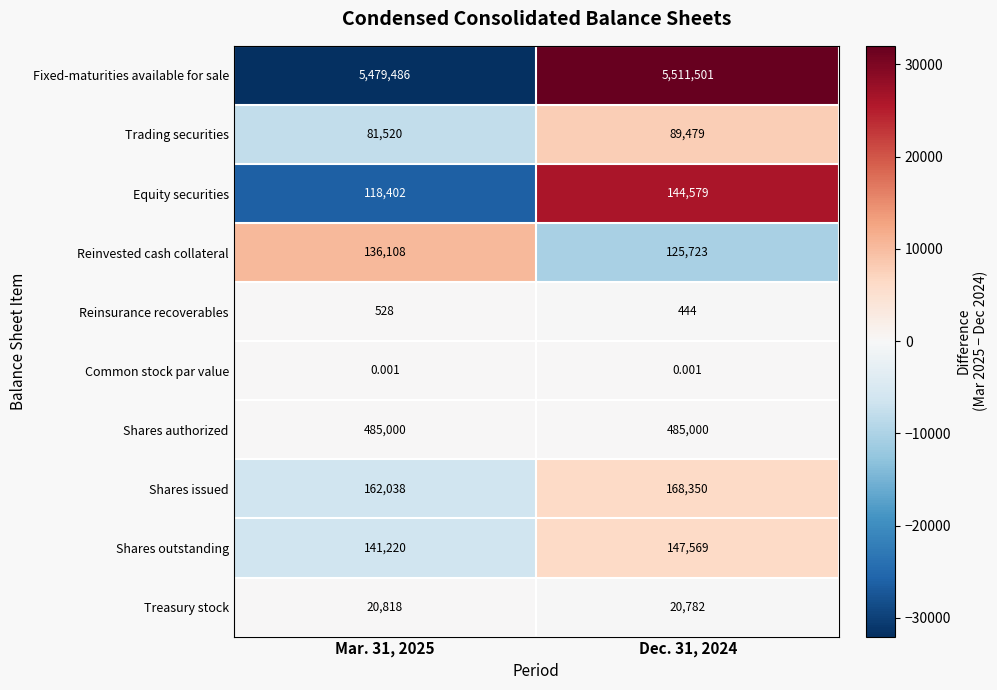

Is the value of Common stock par value at Mar. 31, 2025 greater than the value of Shares outstanding at Mar. 31, 2025?

No